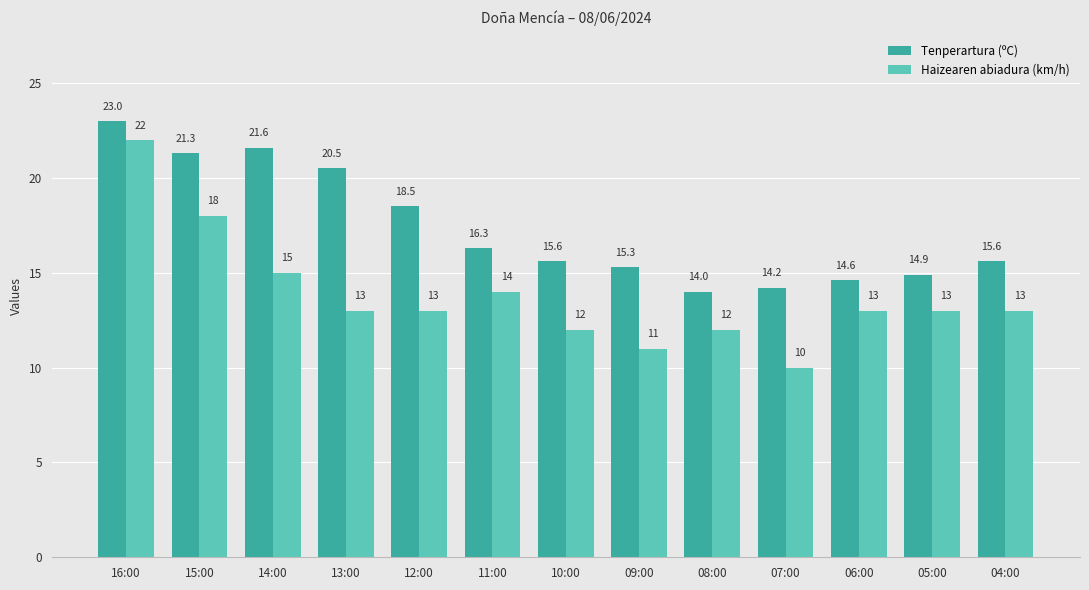

How many data points in Haizearen abiadura (km/h) are less than 13?

4